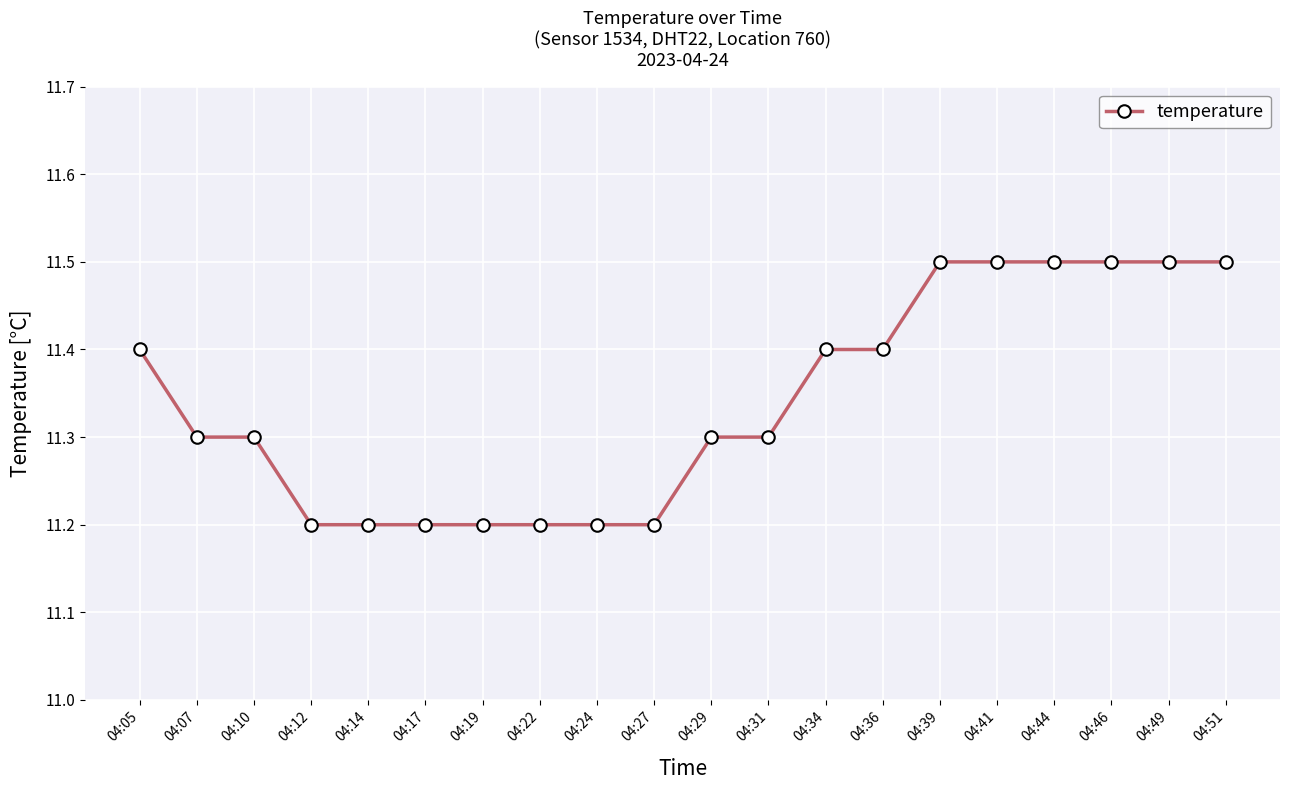

The chart shows a value of 6.3 at 04:07. True or false?

False